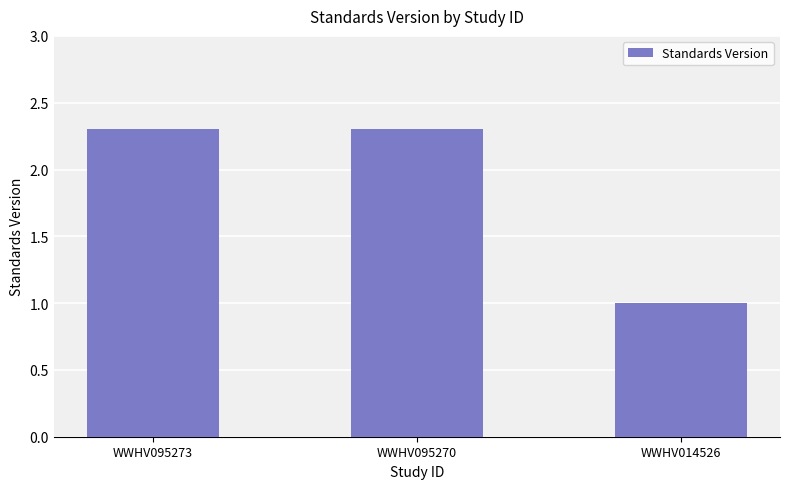

What is the value of the 3rd bar from the left?

1.0